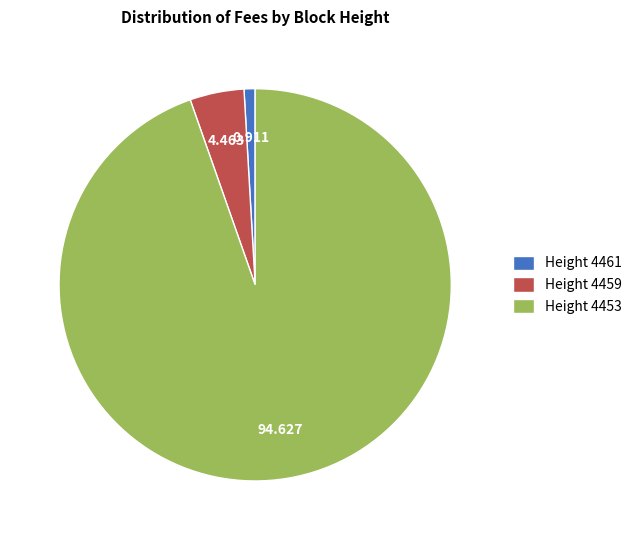

Does Height 4453 account for over 50% of the chart?

Yes